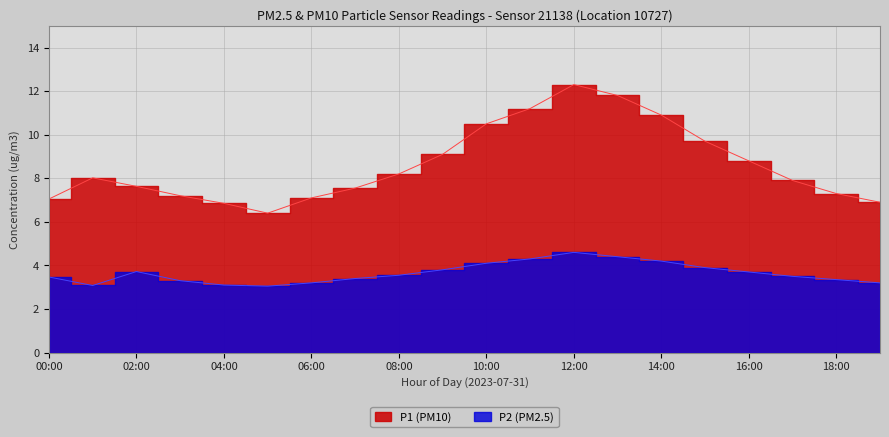

Rank the categories by P1 value from highest to lowest.

12:00, 13:00, 11:00, 14:00, 10:00, 15:00, 09:00, 16:00, 08:00, 01:00, 17:00, 02:00, 07:00, 18:00, 03:00, 06:00, 00:00, 19:00, 04:00, 05:00